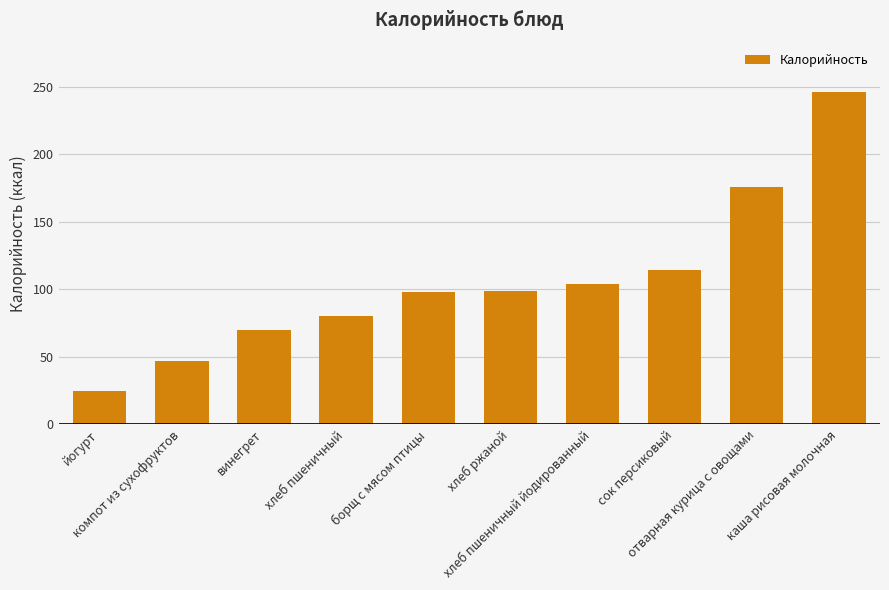

What is the maximum value shown in the chart?

246.0